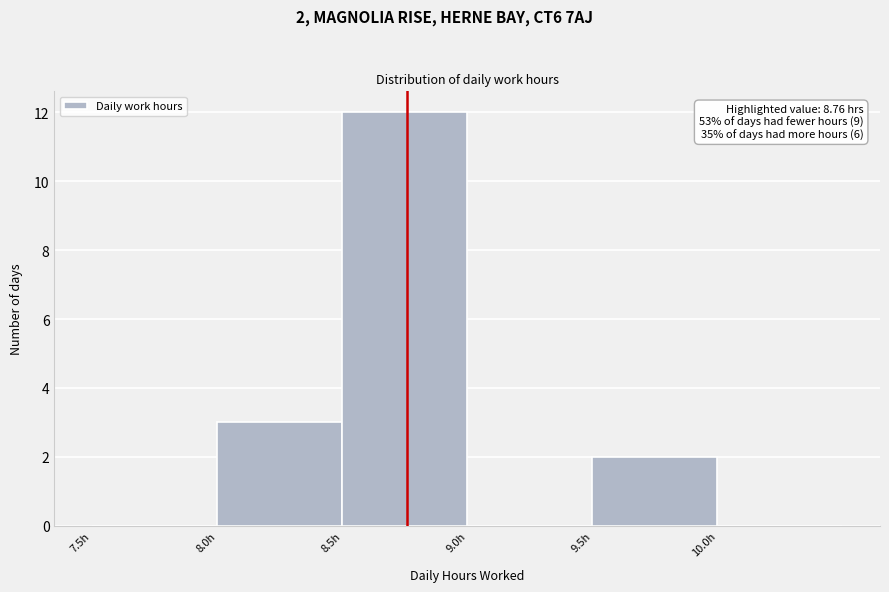

Which range on the x-axis has the tallest bar?

8.5 to 9.0